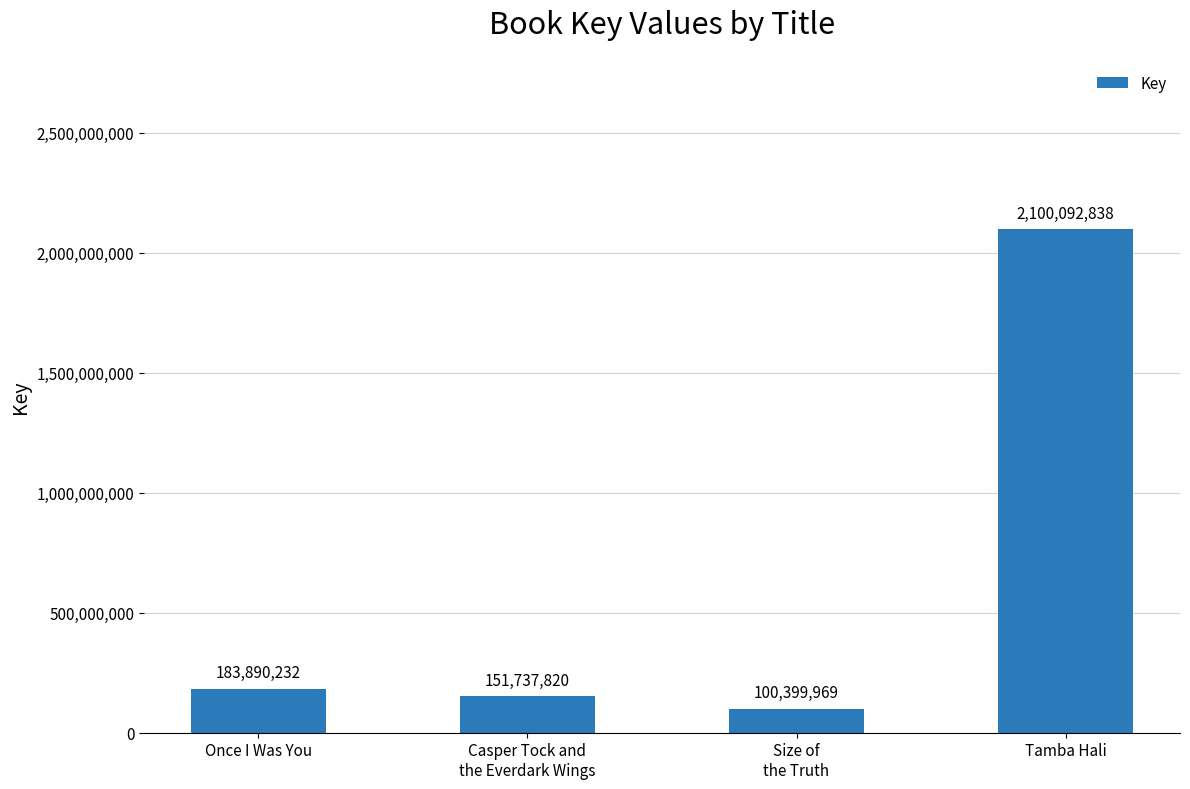

Does the chart contain any negative values?

No